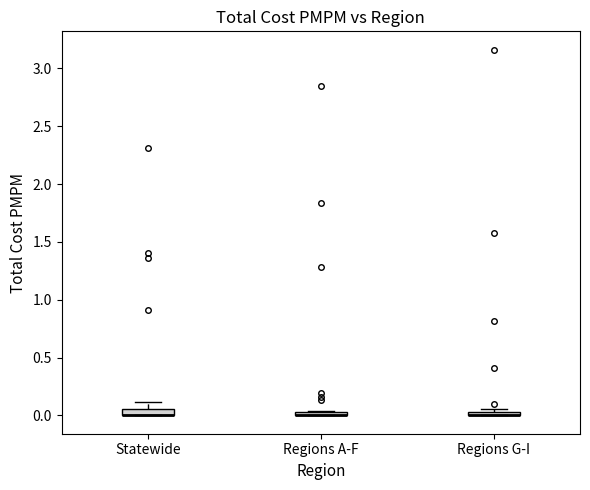

Where is the lower edge of the box for Regions G-I on the y-axis? The values are not printed on the chart, so give them approximately, as read against the axis.

0.00